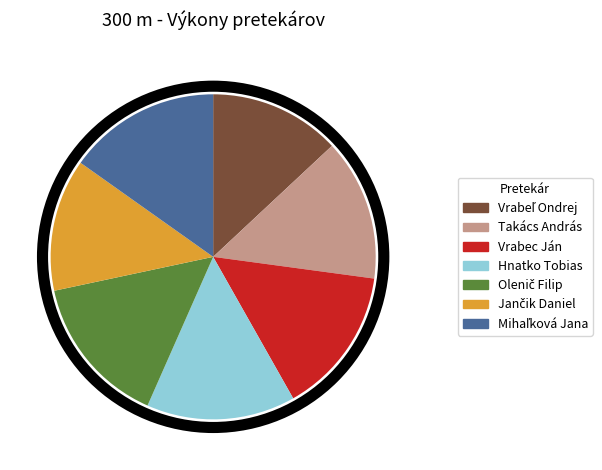

How many segments does this pie chart have?

7